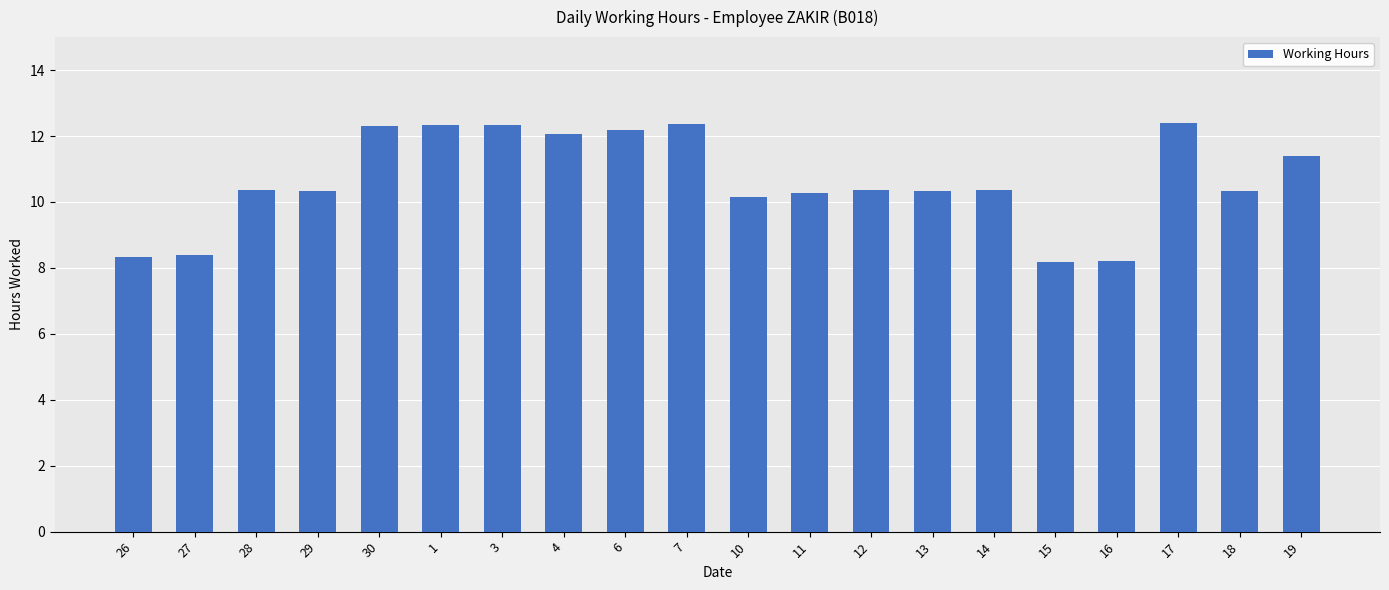

What is the greatest value displayed?

12.4